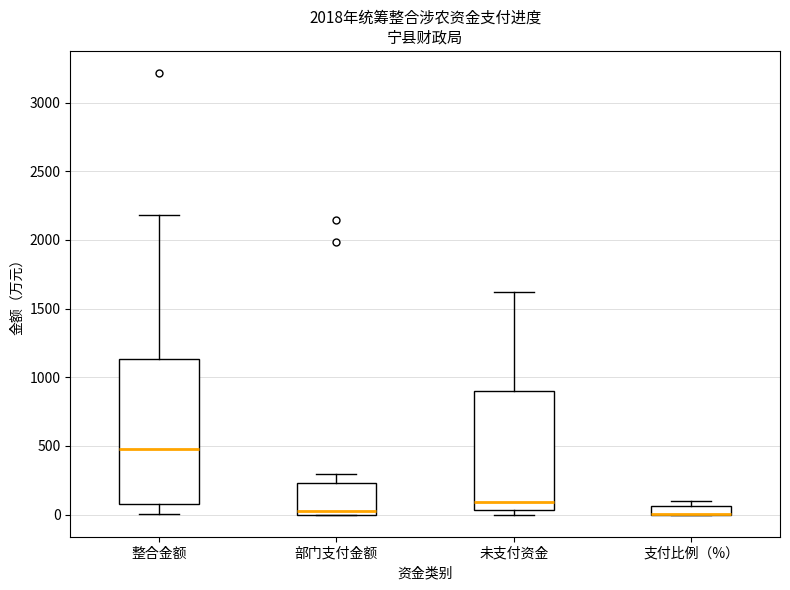

Comparing the boxes themselves (not the whiskers), which one is the tallest?

整合金额